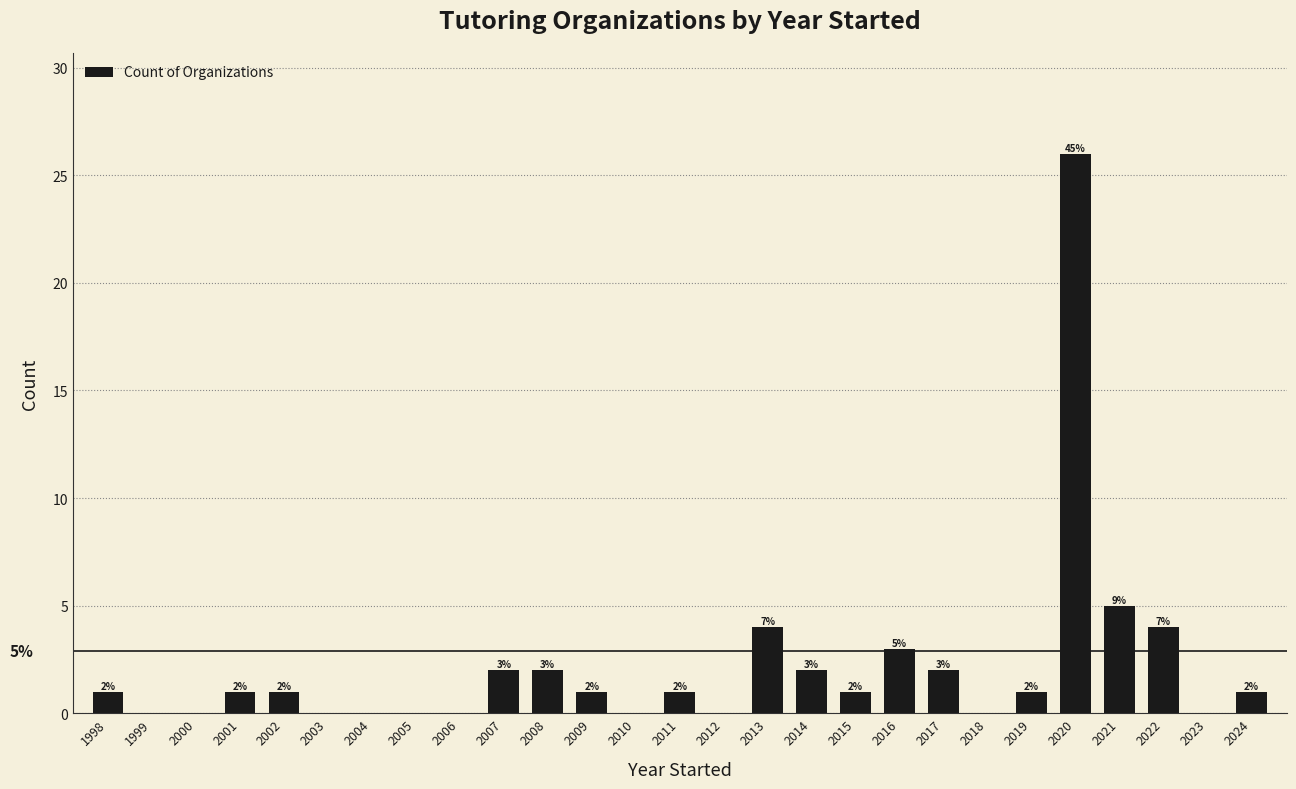

Reading right to left, list all the values displayed in this chart.

2024=1	2023=0	2022=4	2021=5	2020=26	2019=1	2018=0	2017=2	2016=3	2015=1	2014=2	2013=4	2012=0	2011=1	2010=0	2009=1	2008=2	2007=2	2006=0	2005=0	2004=0	2003=0	2002=1	2001=1	2000=0	1999=0	1998=1